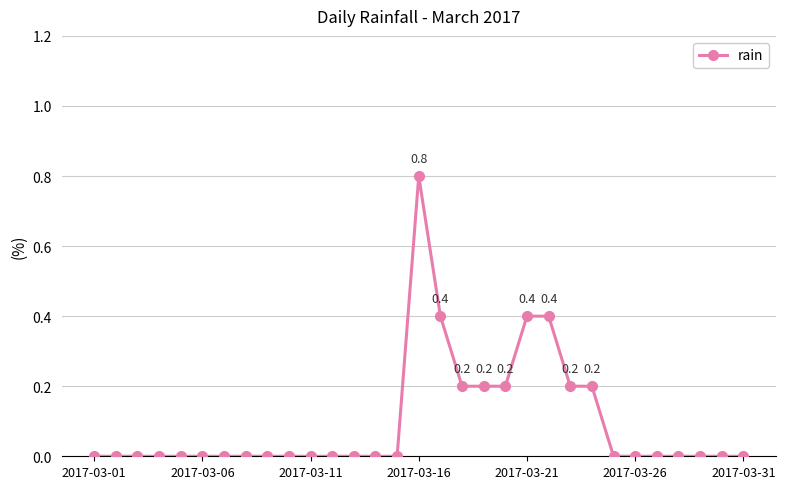

True or false: there are more than 0 points higher than both neighbors.

True